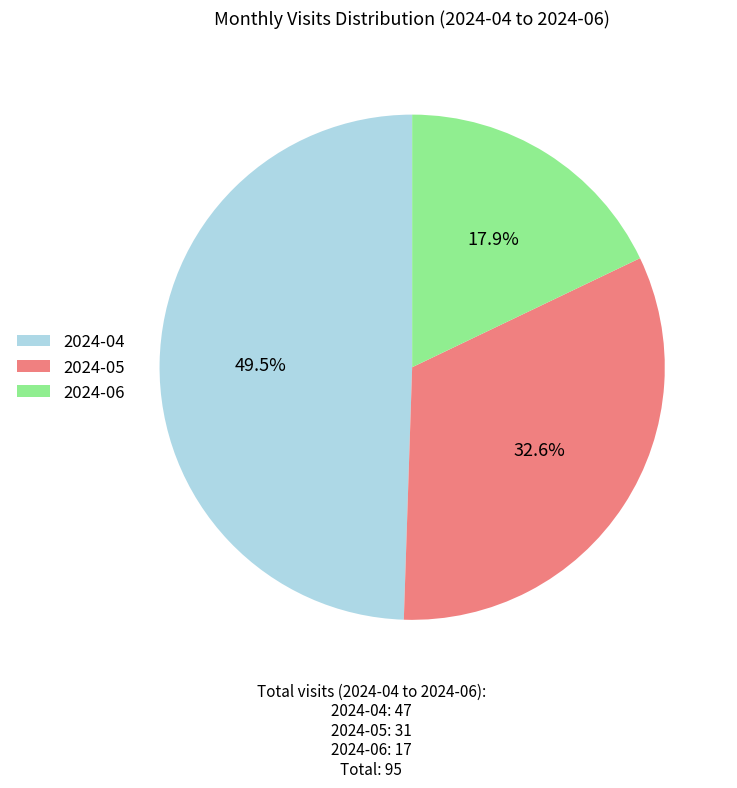

To the nearest percent, what is the difference between the largest and smallest slice percentages?

32%